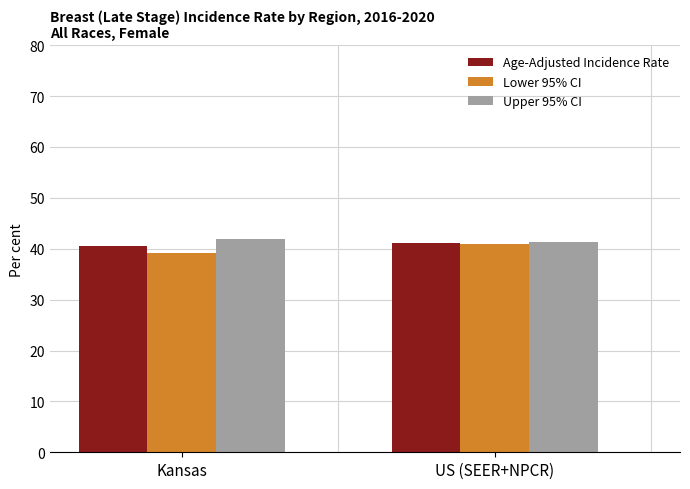

Reading left to right, extract all data points from this chart.

Age-Adjusted Incidence Rate: Kansas=40.6	US (SEER+NPCR)=41.1
Lower 95% CI: Kansas=39.2	US (SEER+NPCR)=41.0
Upper 95% CI: Kansas=42.0	US (SEER+NPCR)=41.3